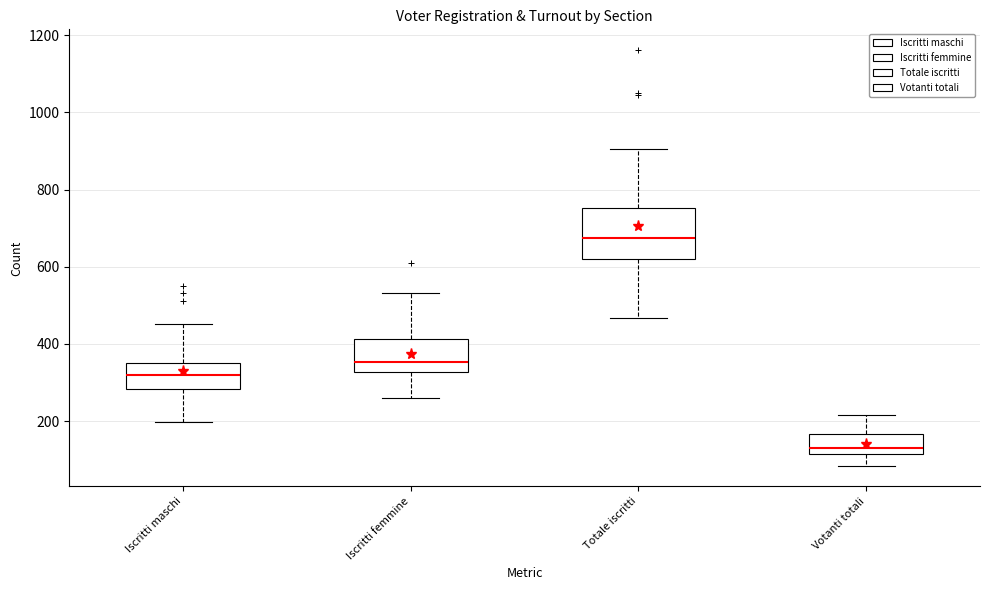

Where does the lower whisker of the box for Iscritti femmine end on the y-axis? The values are not printed on the chart, so give them approximately, as read against the axis.

260